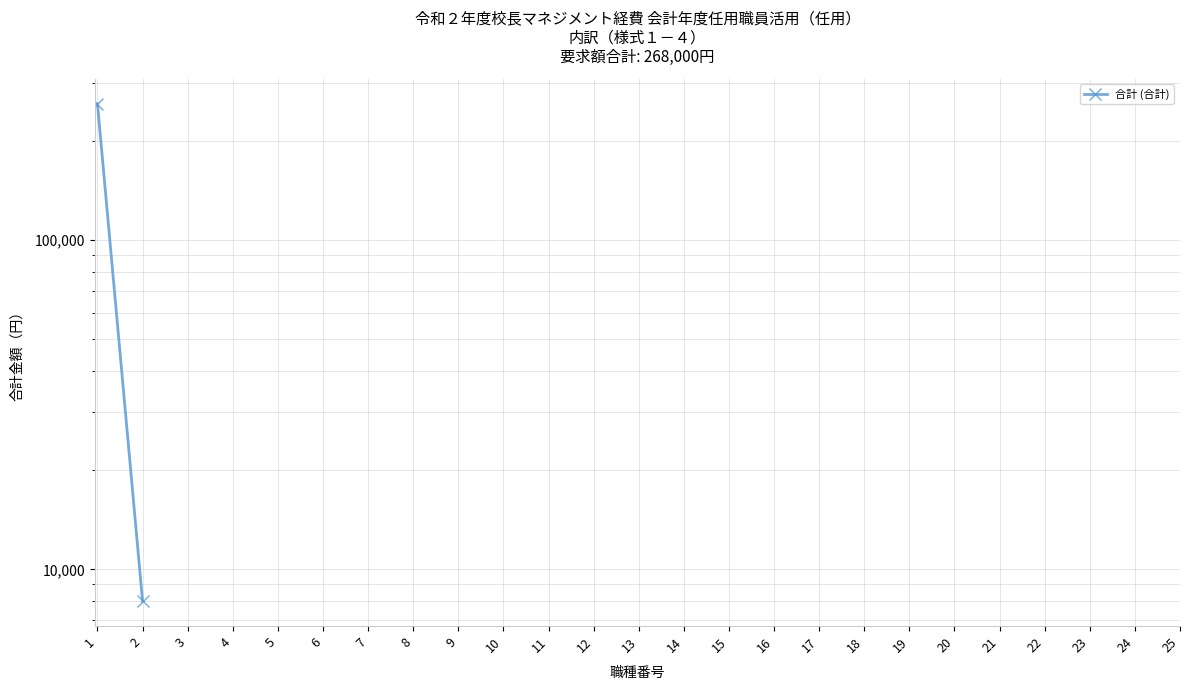

How many lines are shown in the chart?

1